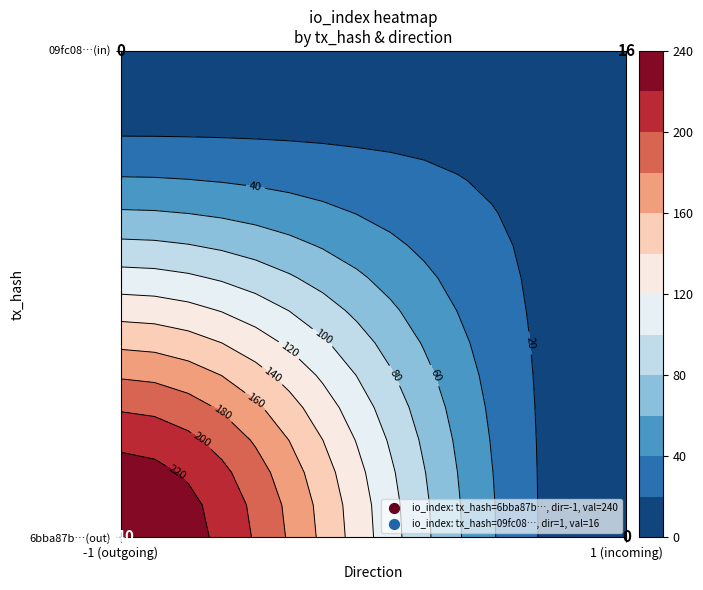

What is the difference between the maximum and minimum values in the 6bba87b2cf47449d78bbe43125835ccf7b854be series?

241